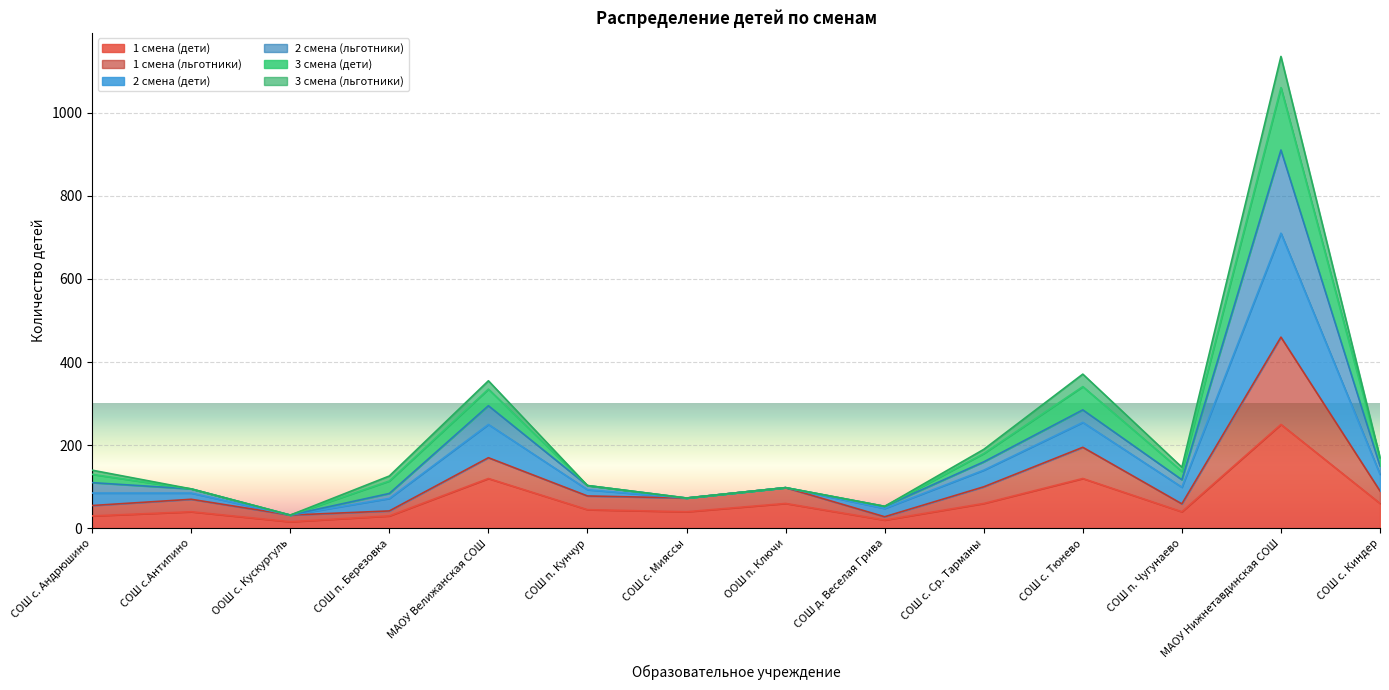

The 2 смена (льготники) series shows 110 at СОШ с. Андрюшино. True or false?

True